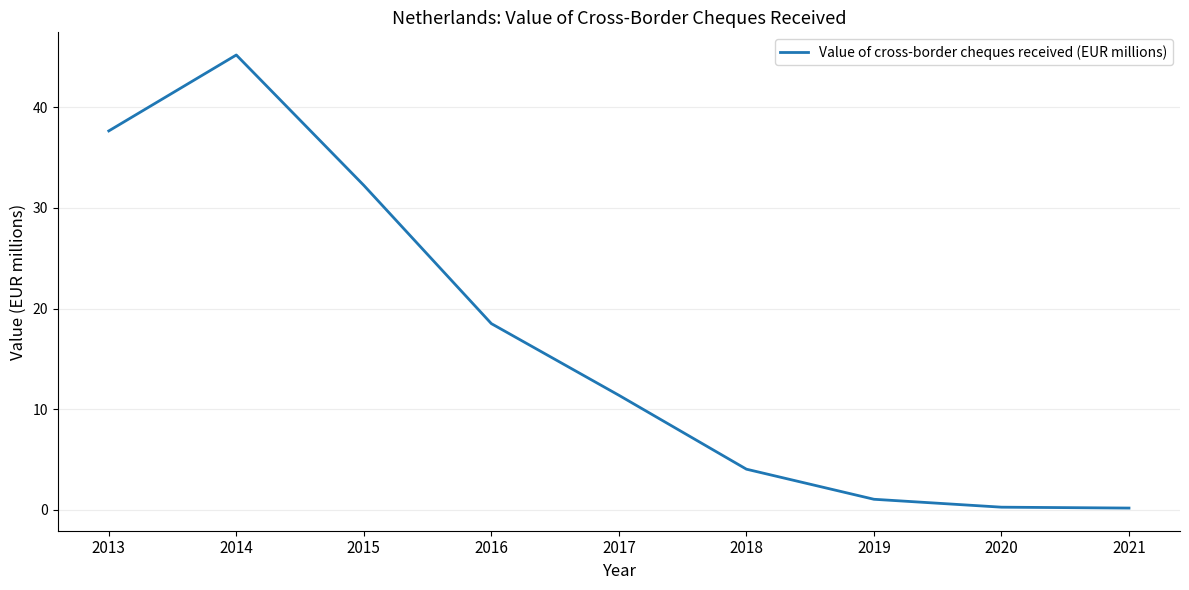

Approximately how many times larger is the value at 2013 compared to 2017?

3.3